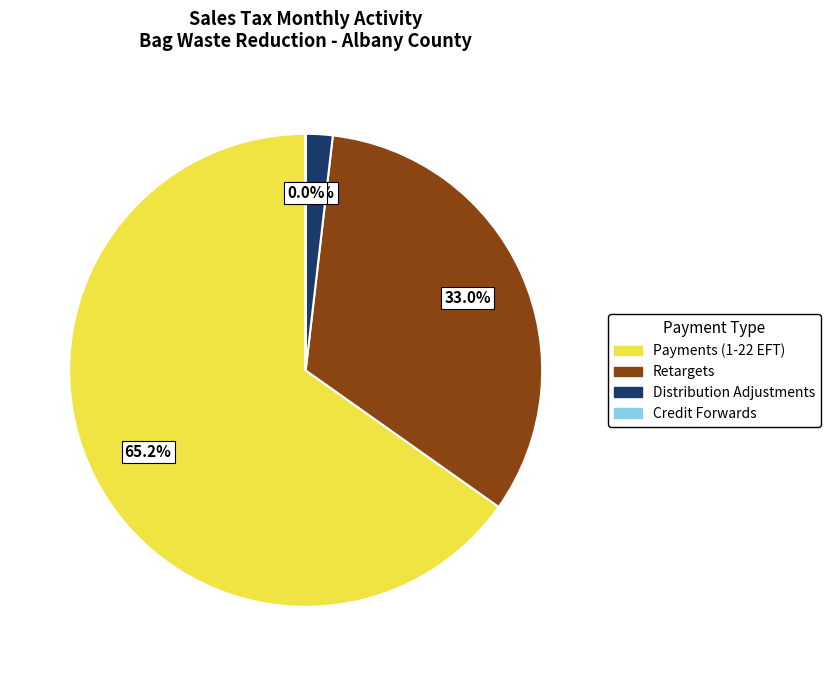

Between Retargets and Distribution Adjustments, which is larger?

Retargets